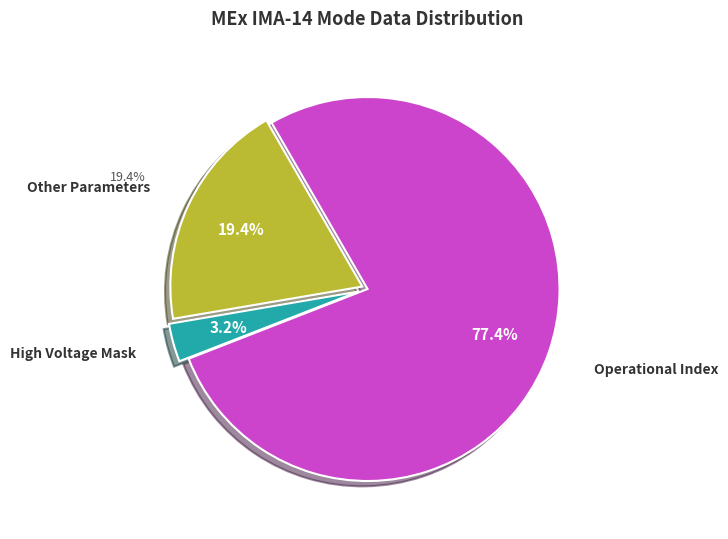

Is there a majority slice in this chart?

Yes